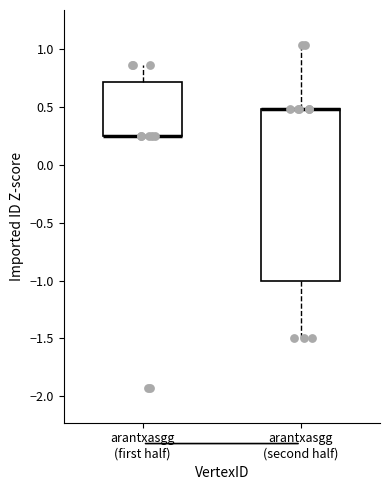

Reading left to right, transcribe this box plot: for each box, give where its median line is, the range the box spans, and where its two whiskers end, as read against the y-axis. The values are not printed on the chart, so give them approximately, as read against the axis.

arantxasgg (first half): median 0.25 (drawn on the box's lower edge), box 0.25 to 0.70, whiskers 0.25 to 0.85
arantxasgg (second half): median 0.50 (drawn on the box's upper edge), box -1.00 to 0.50, whiskers -1.50 to 1.05